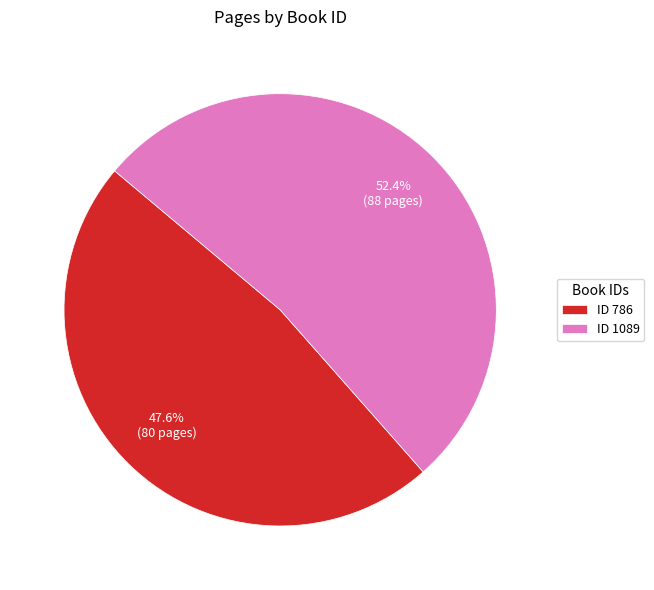

Combined, do ID 1089 and ID 786 account for over 50%?

Yes